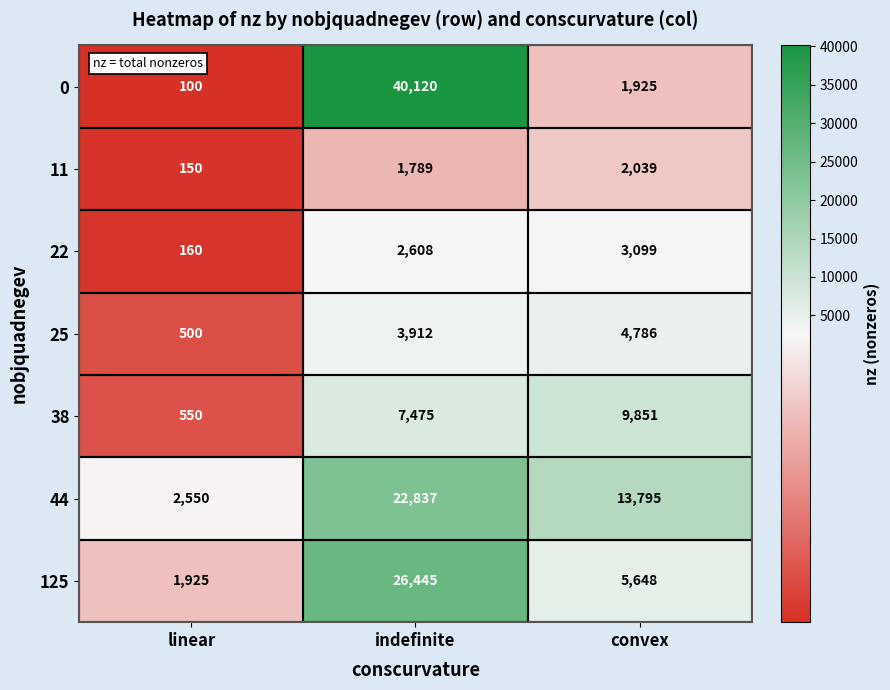

Rank the categories by 38 value from lowest to highest.

linear, indefinite, convex